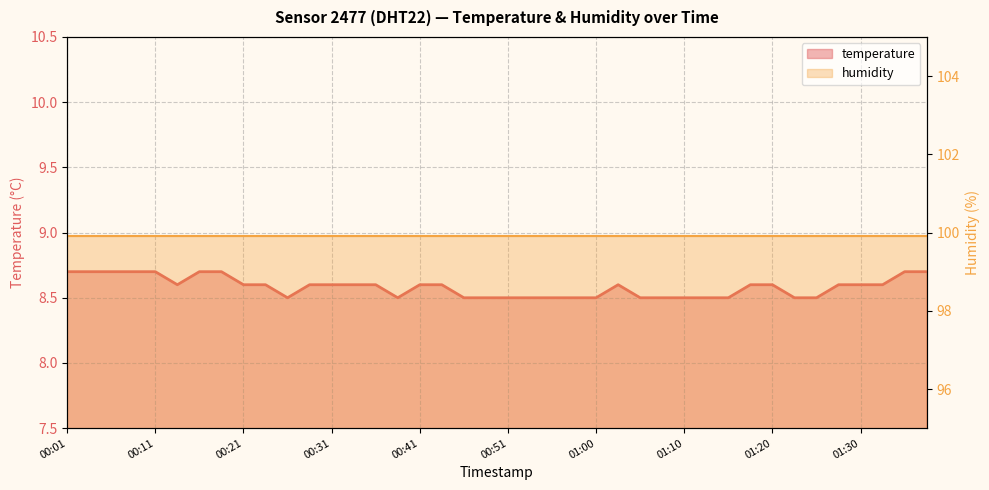

How many points are lower than both their immediate neighbors (excluding endpoints)?

3